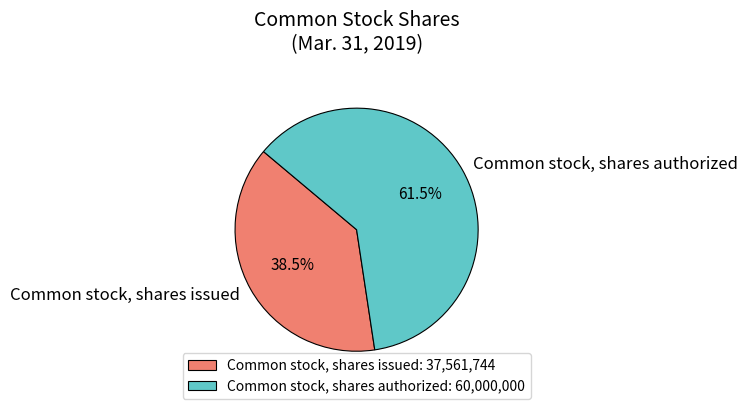

Which slice is the smallest?

Common stock, shares issued